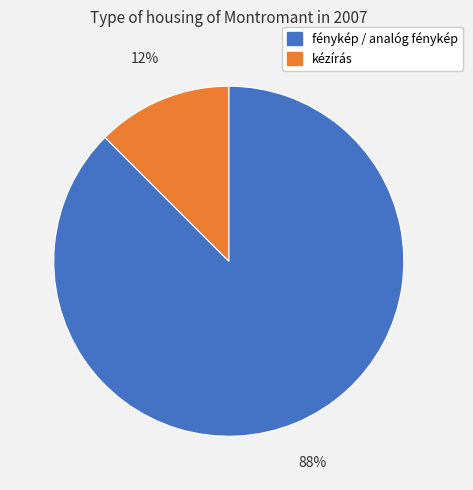

To the nearest percent, what is the average slice percentage?

50%